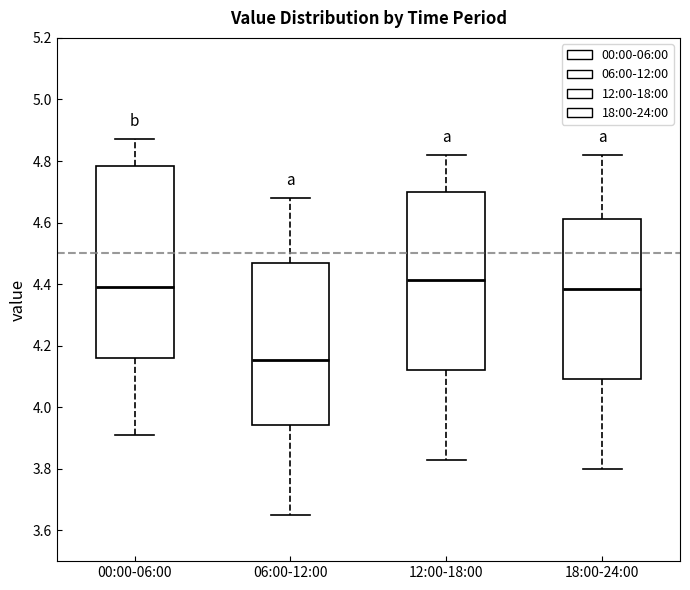

Reading left to right, read every box against the y-axis: the position of its median line, the range the box covers, and the ends of its whiskers. The values are not printed on the chart, so give them approximately, as read against the axis.

00:00-06:00: median 4.40, box 4.16 to 4.78, whiskers 3.92 to 4.88
06:00-12:00: median 4.16, box 3.94 to 4.46, whiskers 3.66 to 4.68
12:00-18:00: median 4.42, box 4.12 to 4.70, whiskers 3.84 to 4.82
18:00-24:00: median 4.38, box 4.10 to 4.62, whiskers 3.80 to 4.82